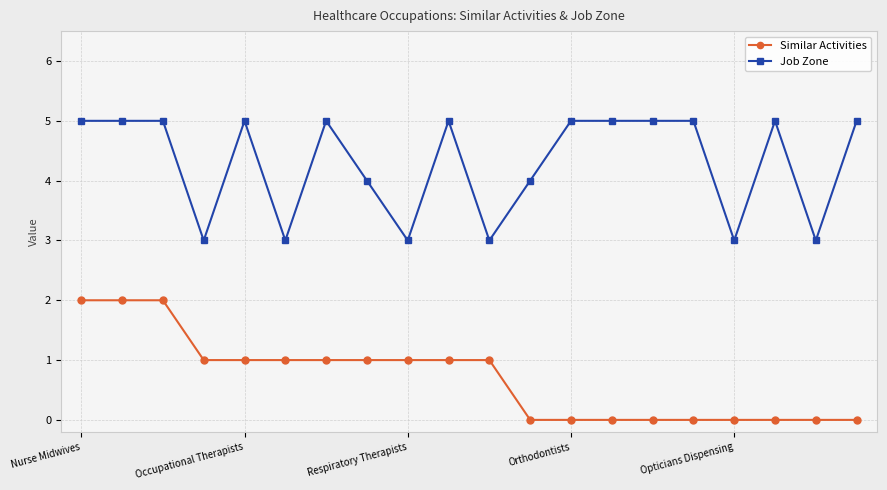

True or false: Job Zone and Similar Activities cross at least once.

False